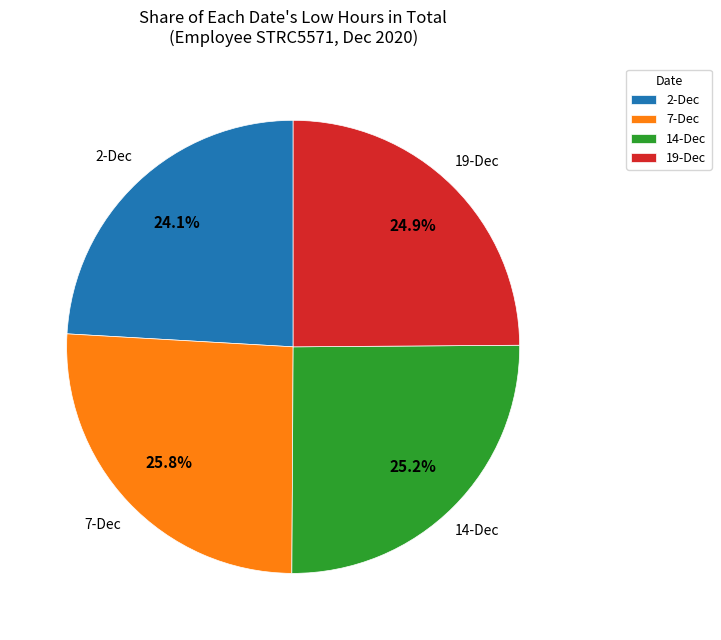

To the nearest percent, what percentage of the pie is 7-Dec?

26%